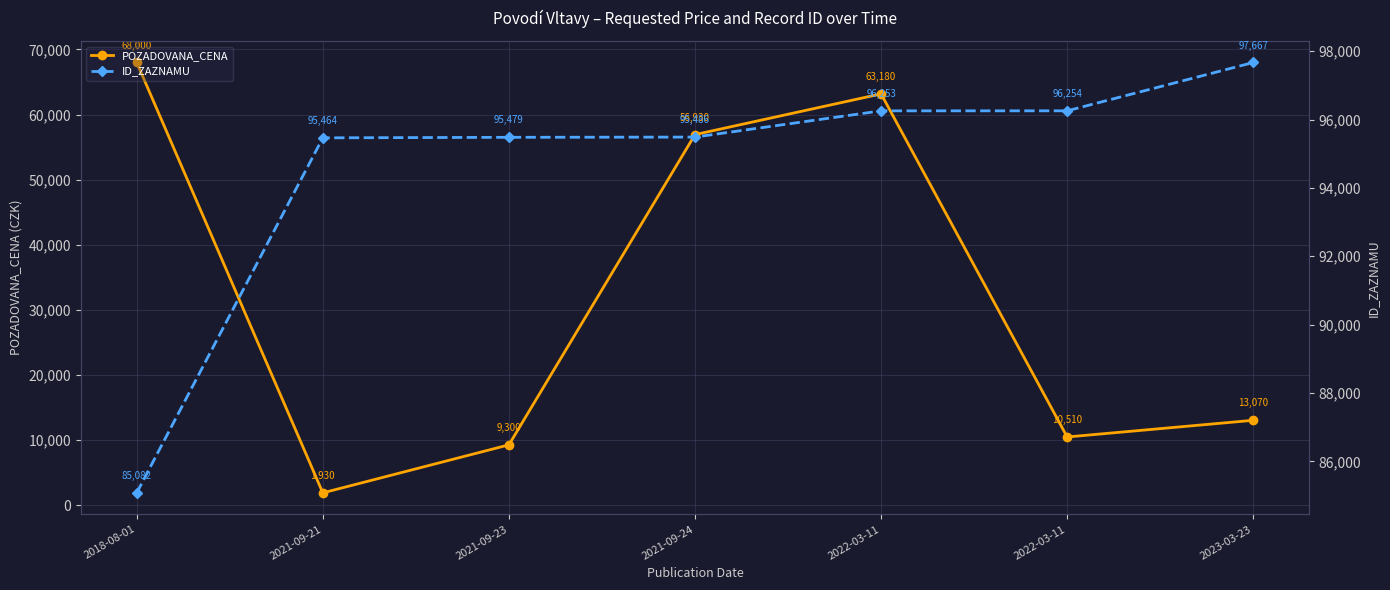

True or false: ID_ZAZNAMU has more than 1 interior local peaks.

False